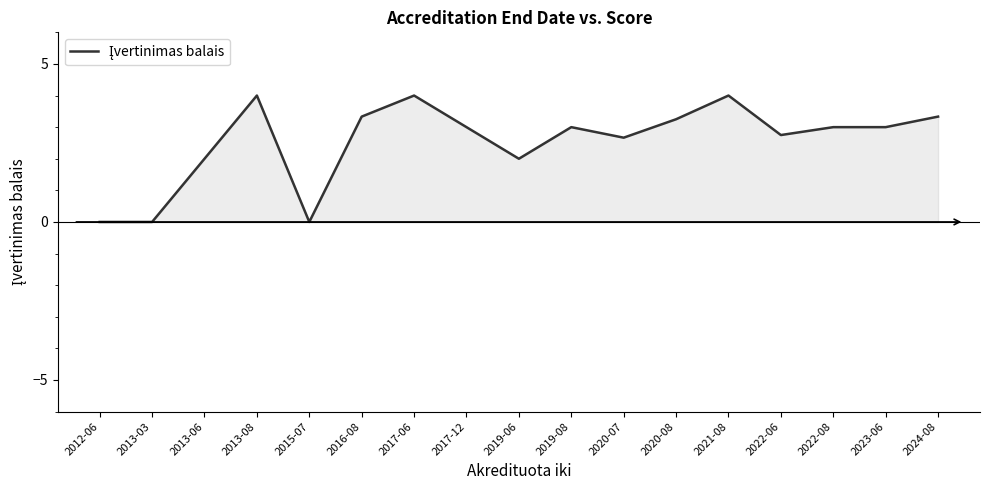

Reading left to right, what are all the values shown in this chart?

2012-06=0.0	2013-03=0.0	2013-06=2.0	2013-08=4.0	2015-07=0.0	2016-08=3.3	2017-06=4.0	2017-12=3.0	2019-06=2.0	2019-08=3.0	2020-07=2.7	2020-08=3.2	2021-08=4.0	2022-06=2.8	2022-08=3.0	2023-06=3.0	2024-08=3.3